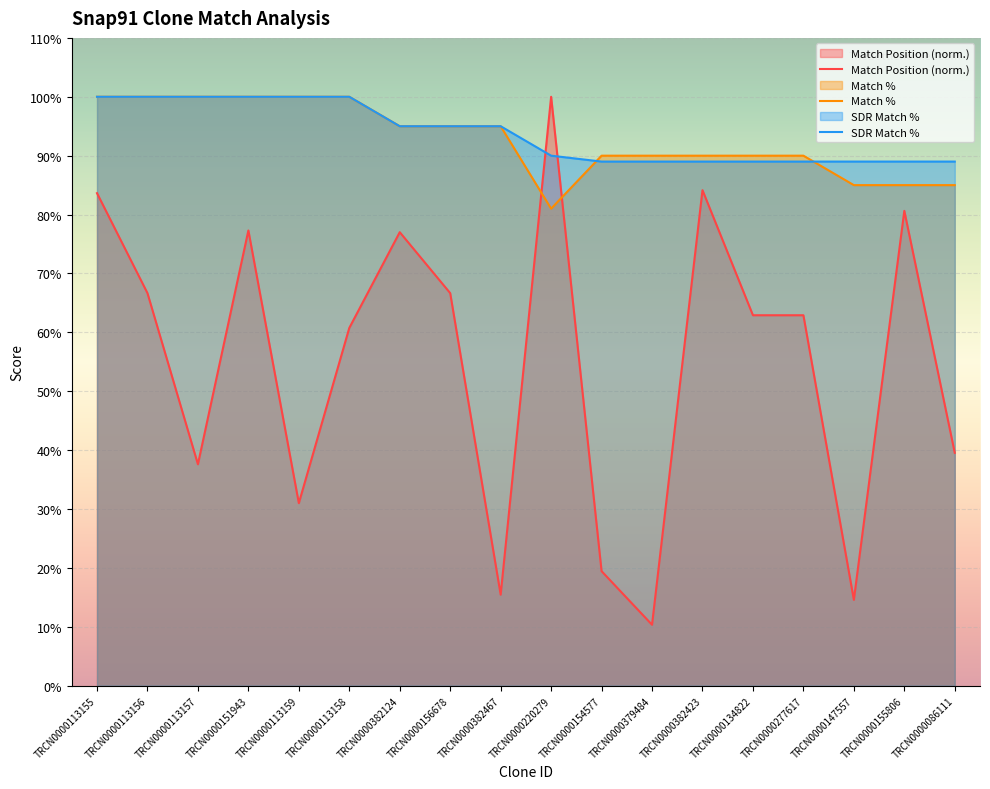

What is the label of the 17th point from the right?

TRCN0000113156